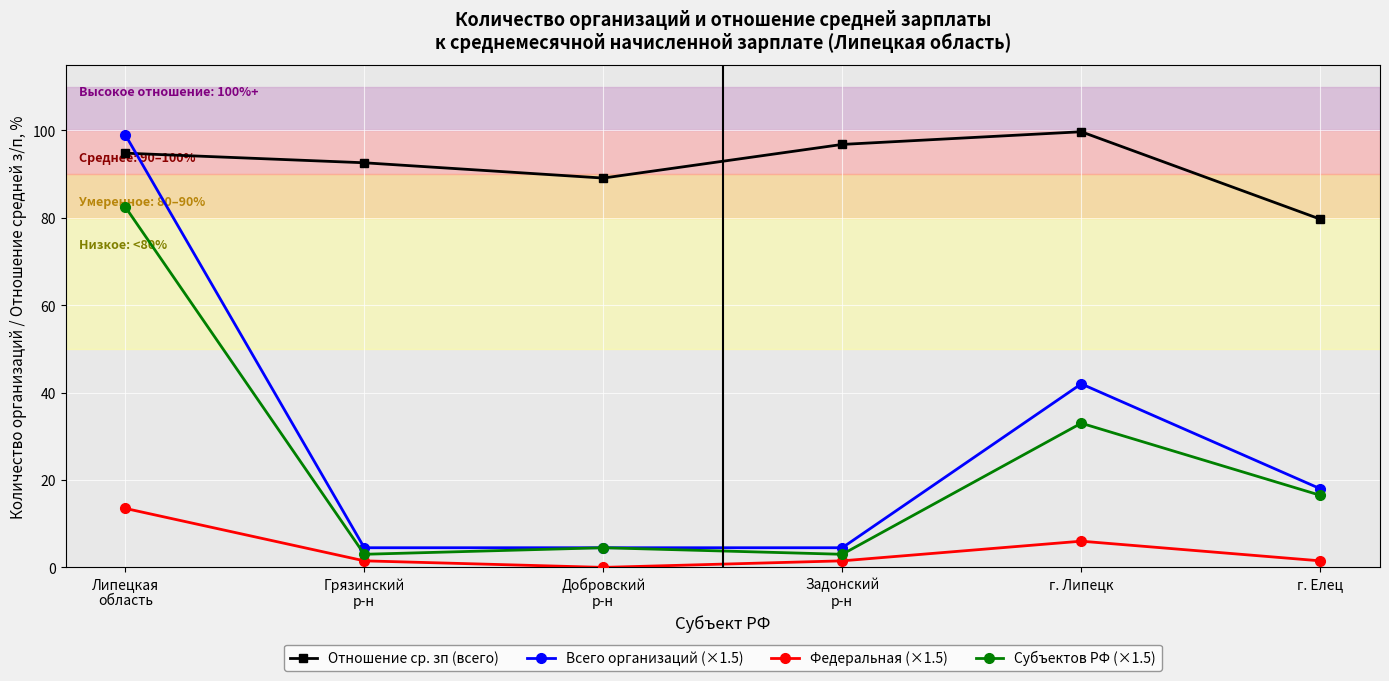

How many data points in Субъектов РФ (×1.5) are above 16?

3